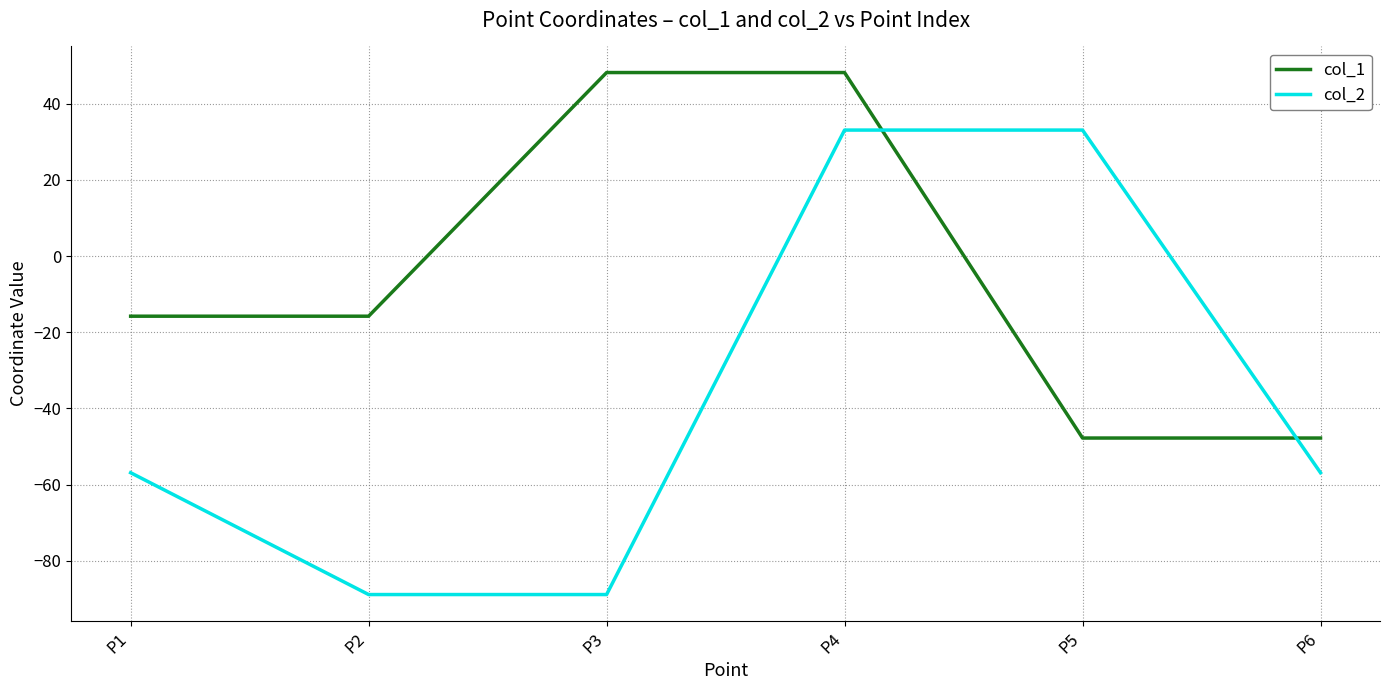

How many lines are shown in the chart?

2